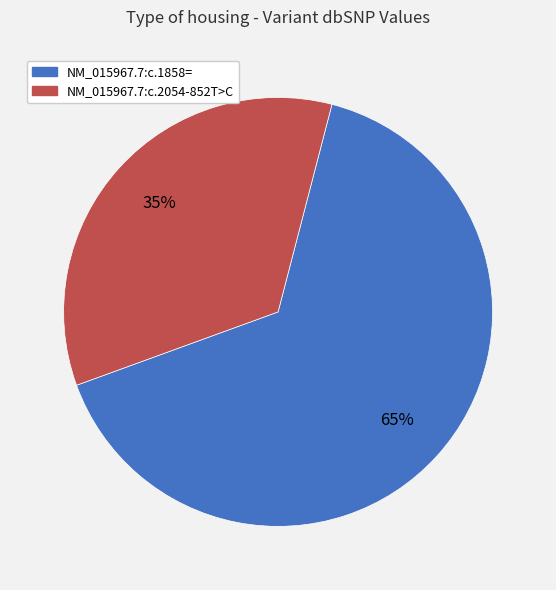

Which slice is the smallest?

NM_015967.7:c.2054-852T>C